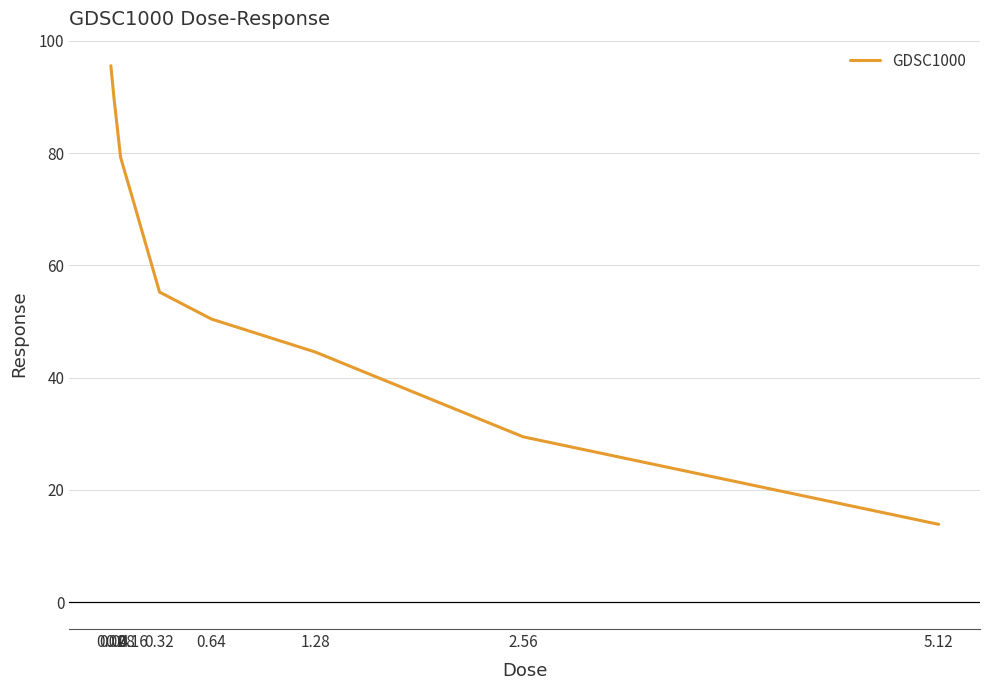

Which category has the lowest value across all series?

5.12